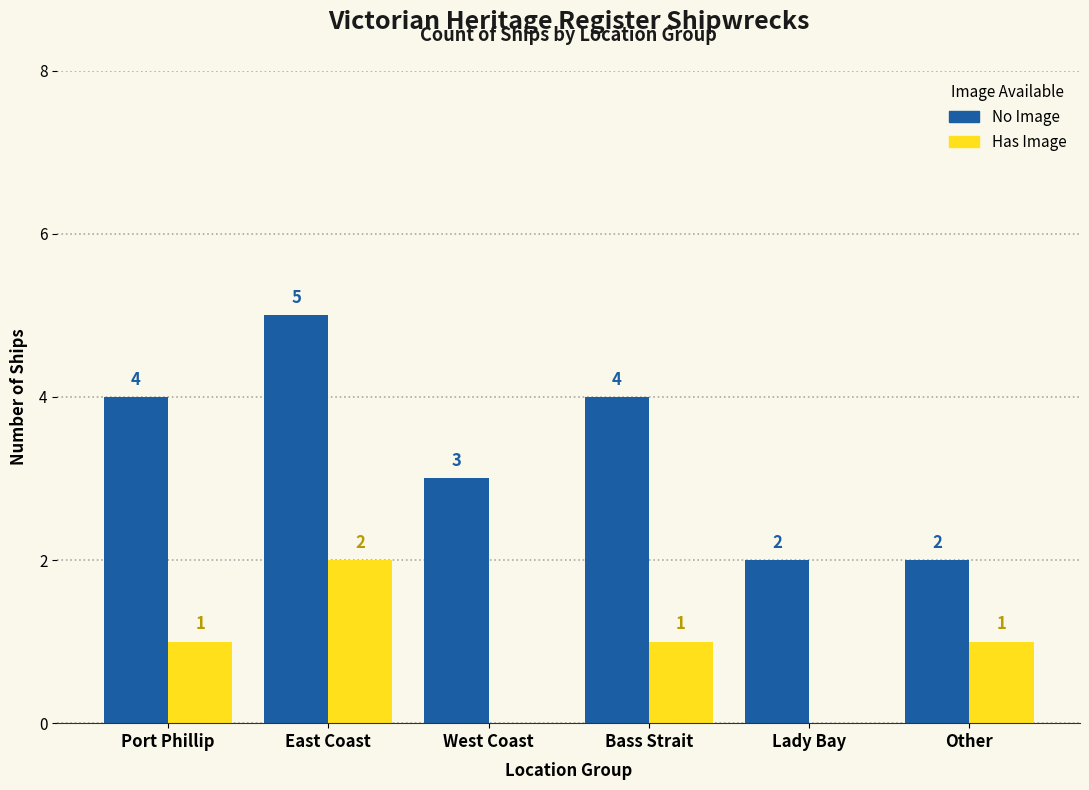

What is the approximate value of Has Image at Bass Strait?

1